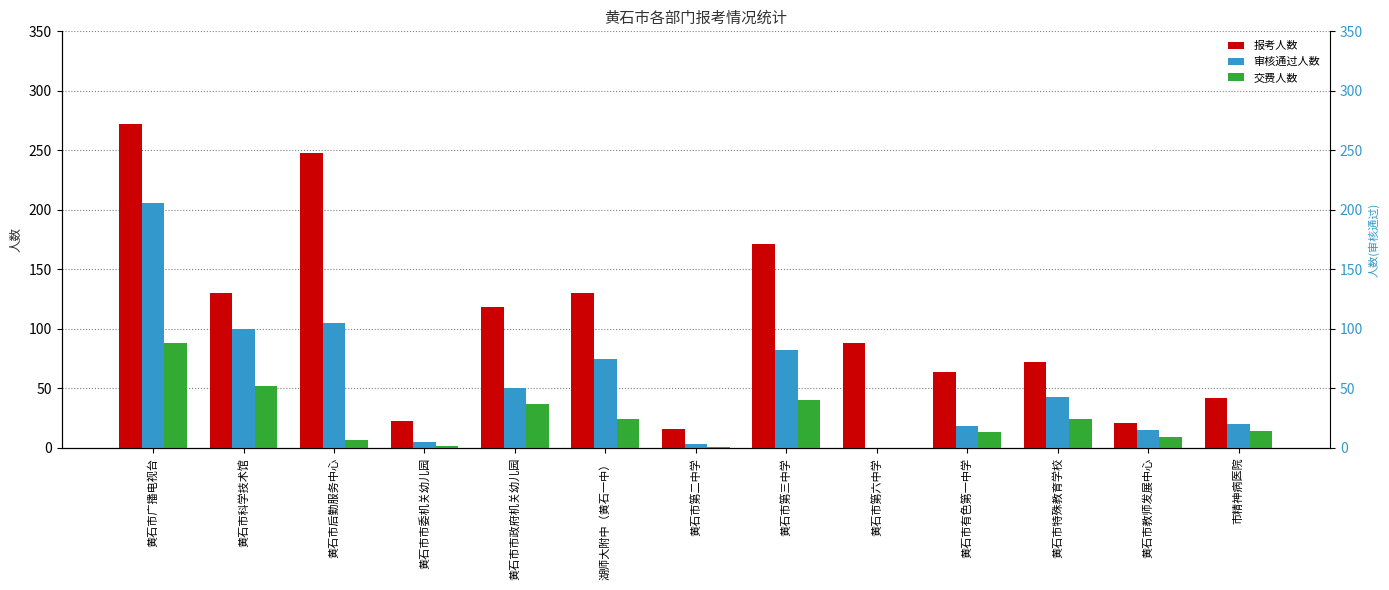

What is the label of the 12th bar from the left?

黄石市教师发展中心